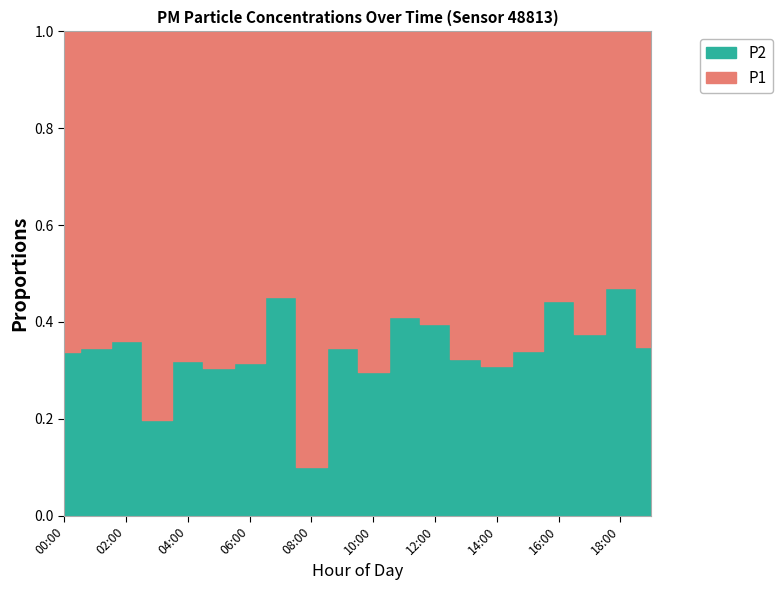

At 17:00, list the series in order from largest to smallest.

P1, P2